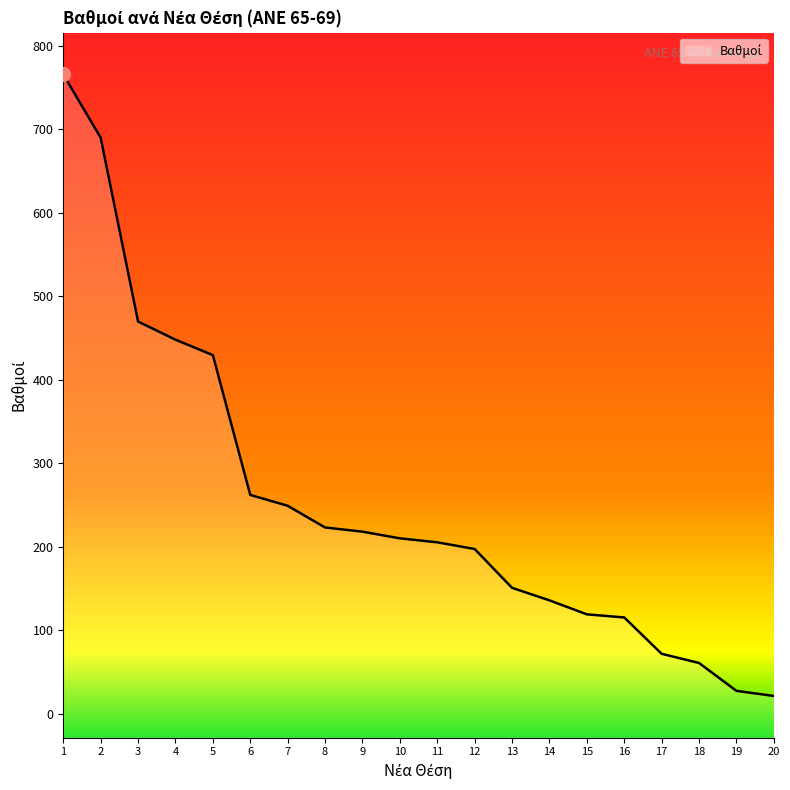

Is this an area chart (filled region under the line)?

No